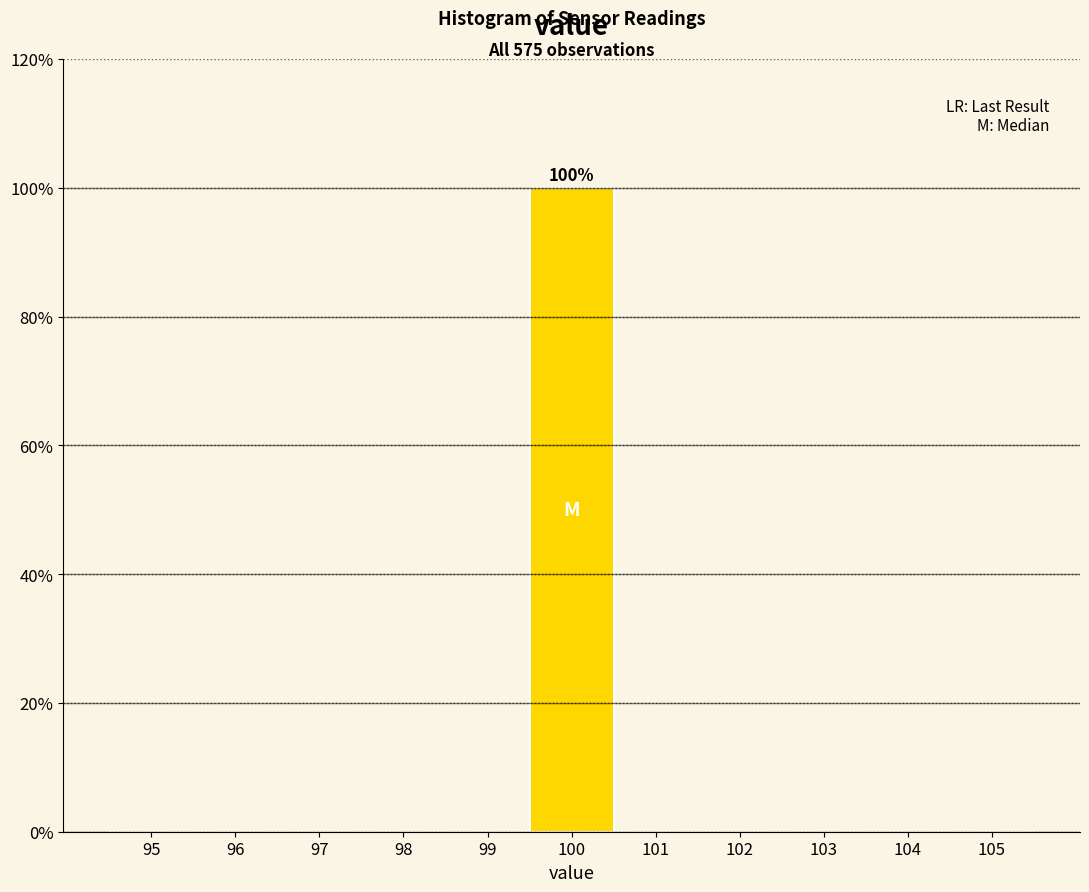

Which range on the x-axis has the tallest bar?

99.5 to 100.5